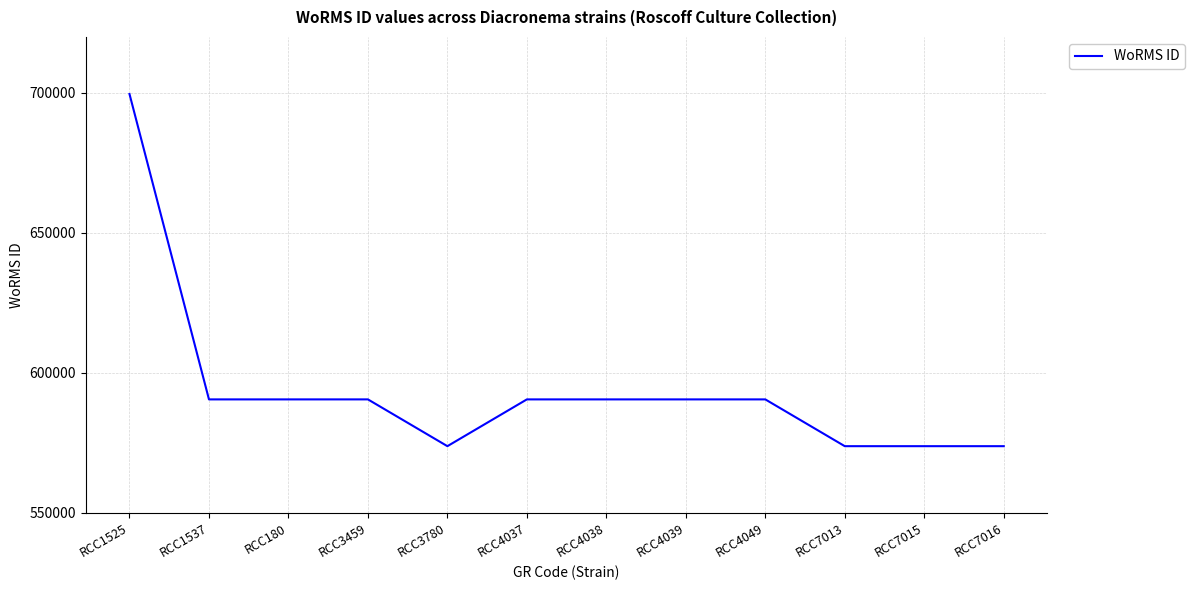

What is the ratio of the value at RCC3459 to the value at RCC4038?

1.0